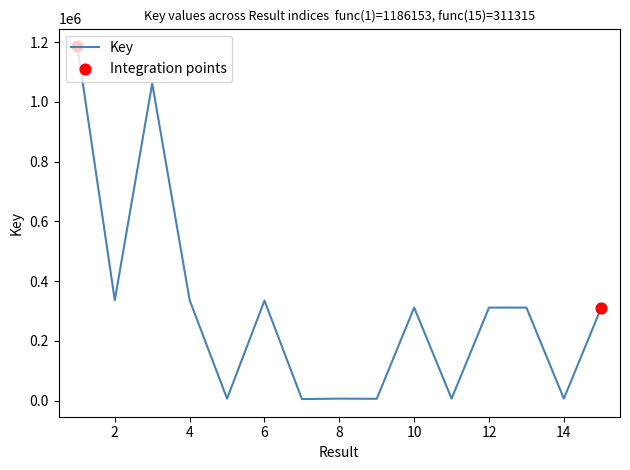

What is the difference between the maximum and minimum values?

1181089